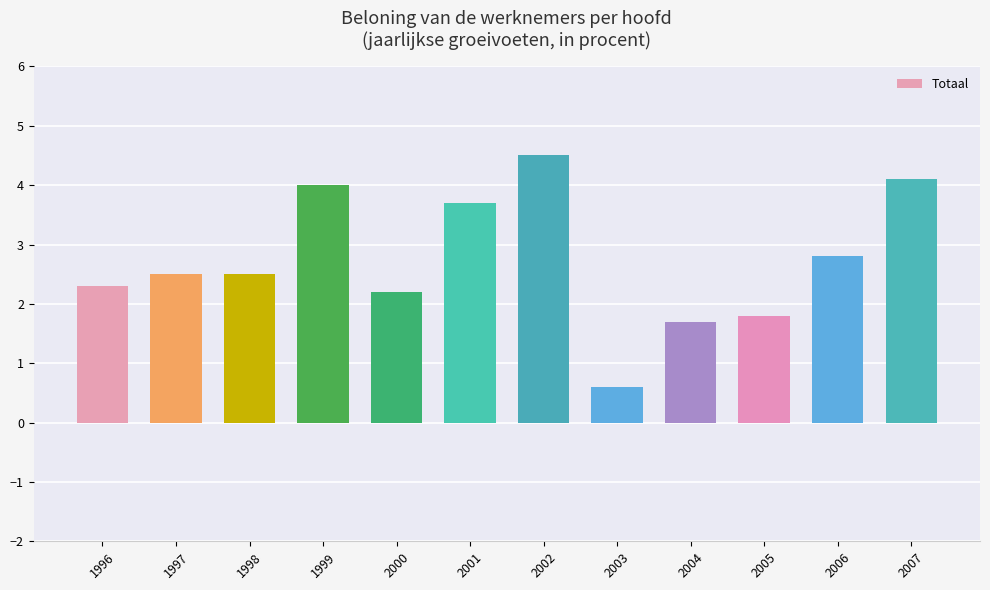

True or false: the data shows 0.5 at 2004.

False